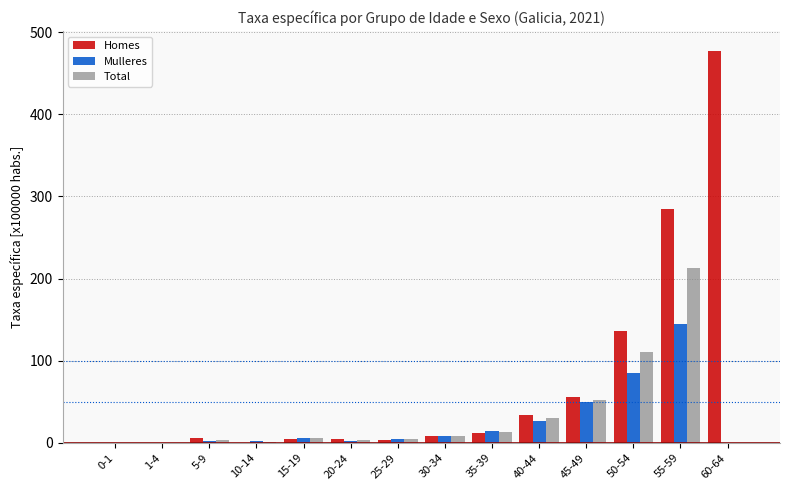

At which category is the sum across all series the highest?

55-59